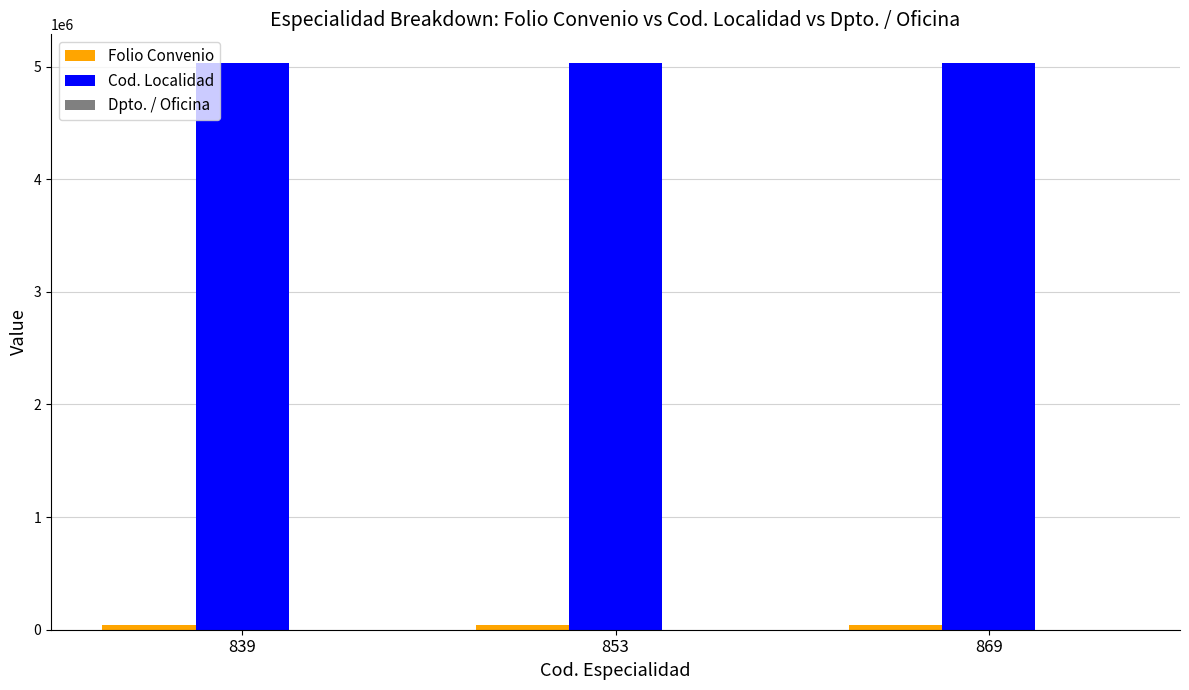

The value of Cod. Localidad at 853 is 1730149. True or false?

False